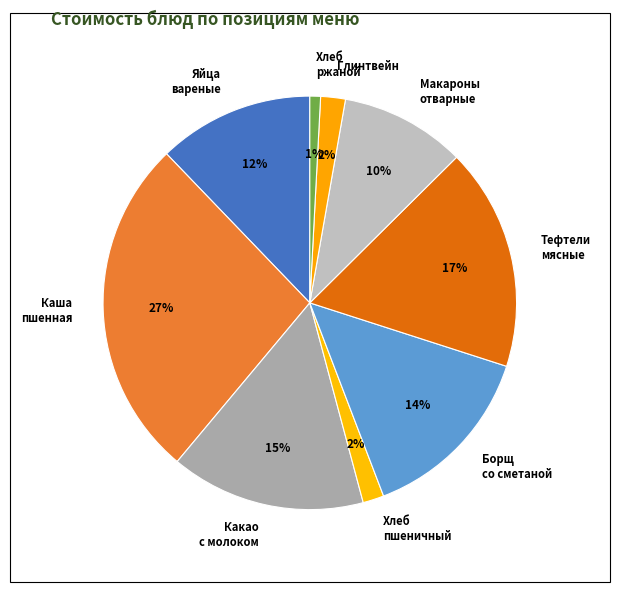

What percentage is the Яйца вареные slice, to the nearest percent?

12%